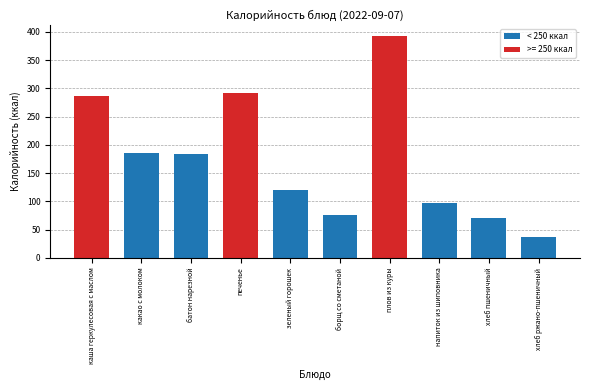

Reading right to left, extract all data points from this chart.

36	71	97	393	76	120	292	183	186	287